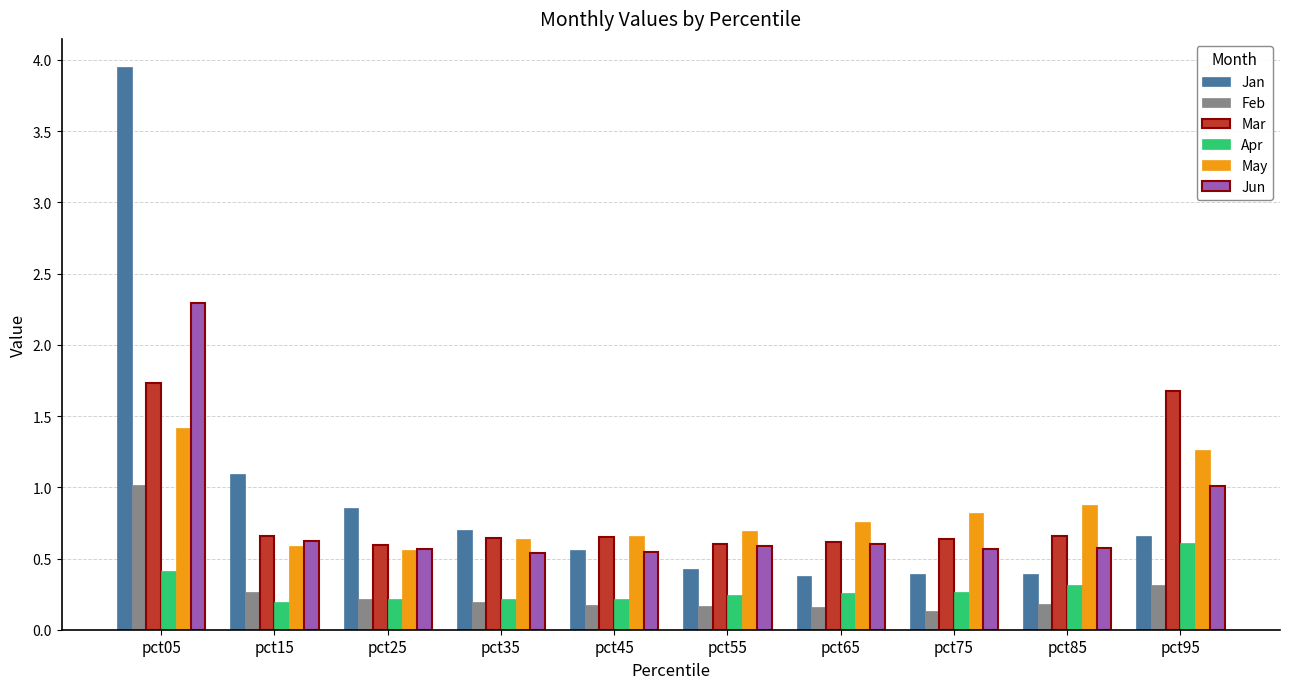

At which category is the sum across all series the highest?

pct05